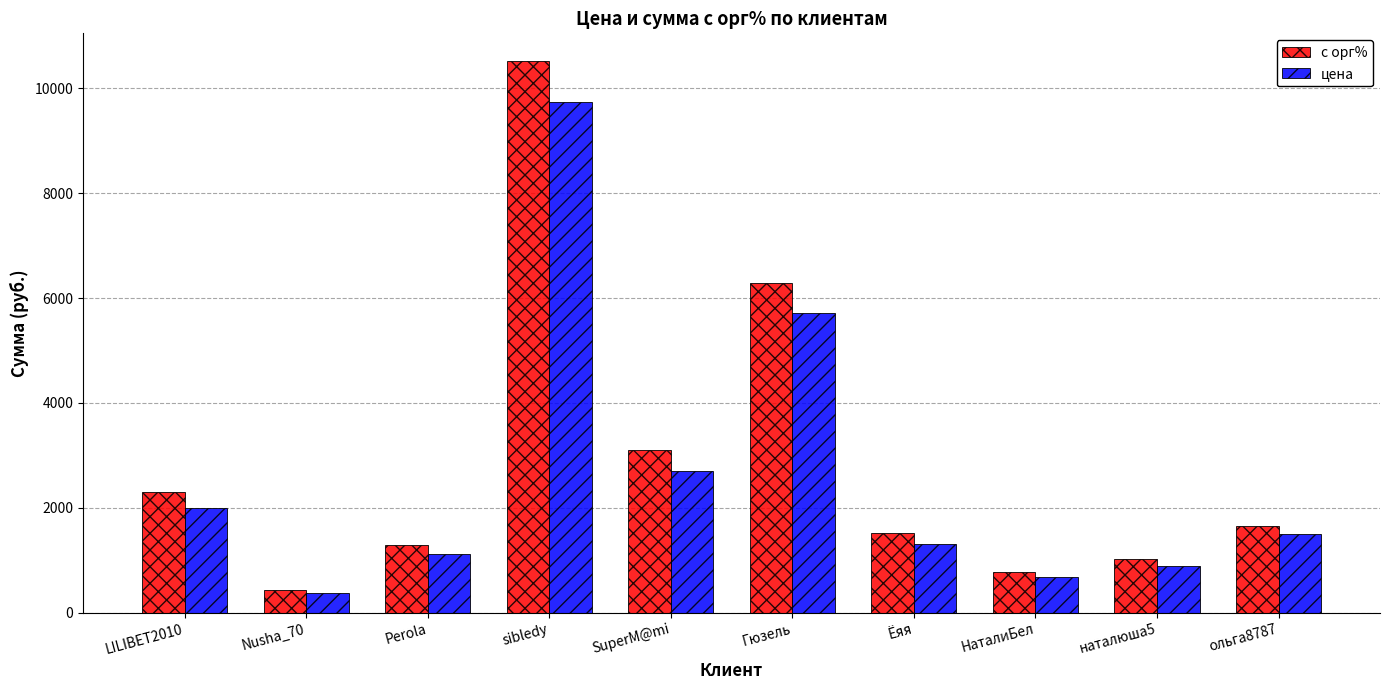

What is the label of the 2nd bar from the left?

Nusha_70